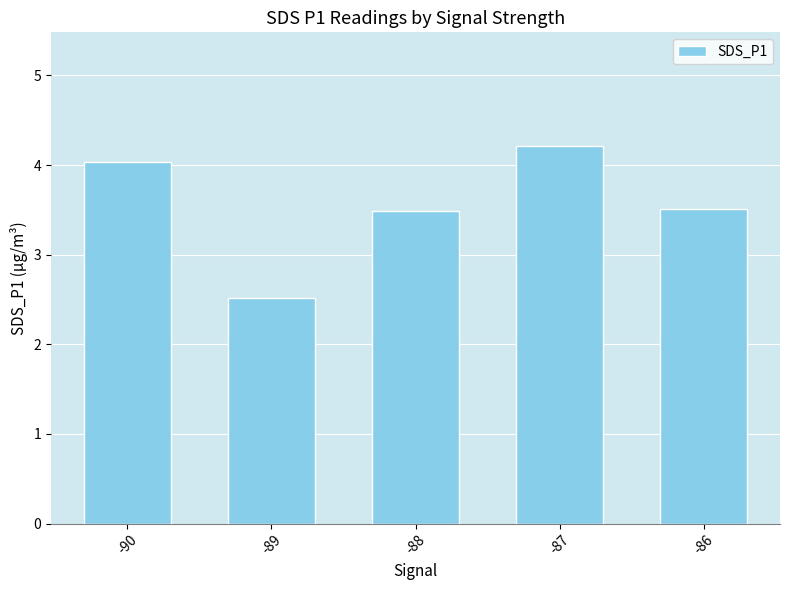

What is the sum of the values at -88 and -89?

6.0